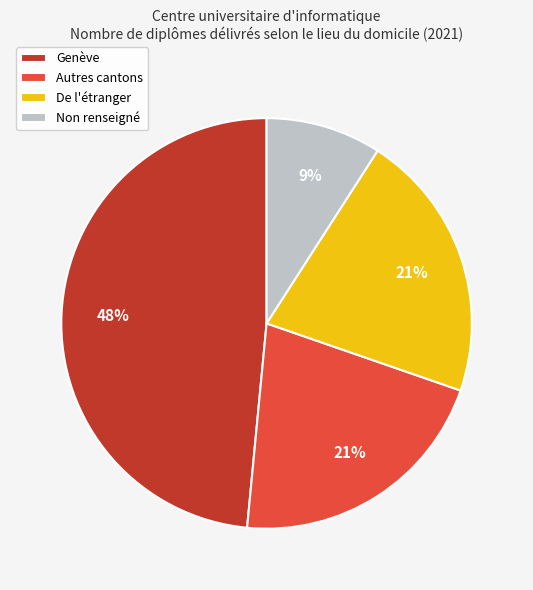

Approximately how many times larger is the value at Genève compared to De l'étranger?

2.3